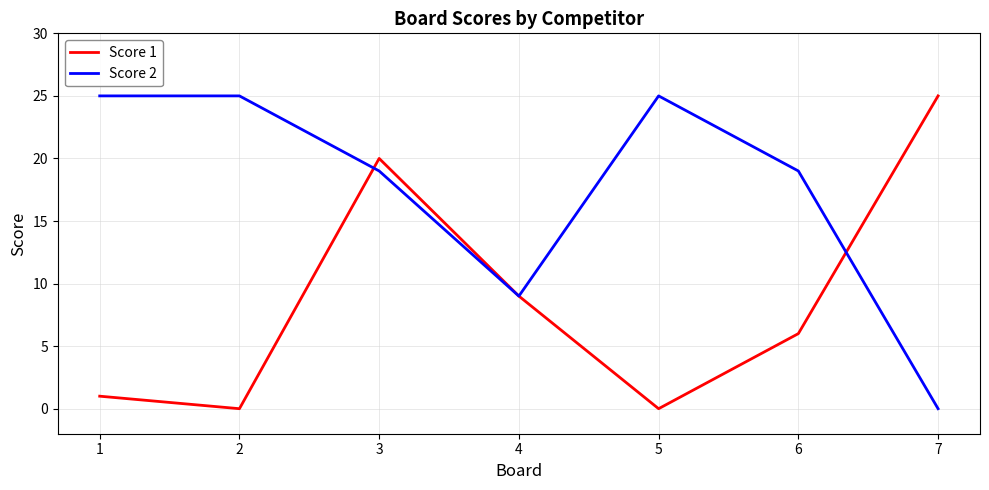

Where do Score 2 and Score 1 first cross each other?

2 and 3